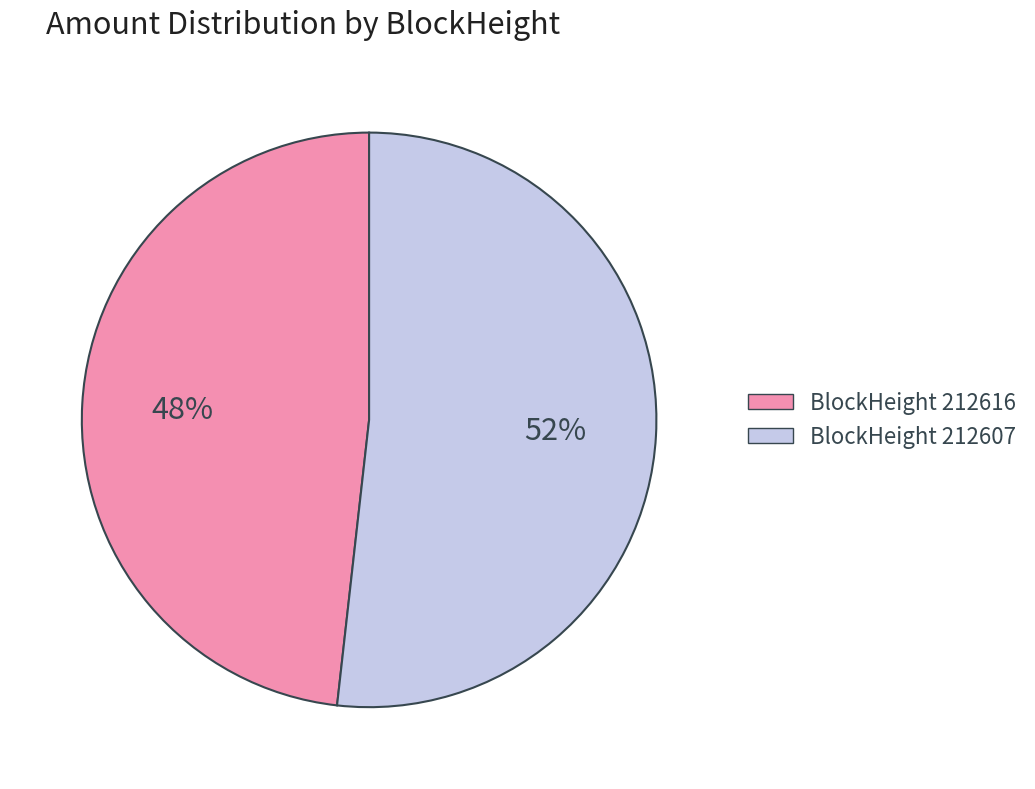

Rank the categories by value from lowest to highest.

BlockHeight 212616, BlockHeight 212607